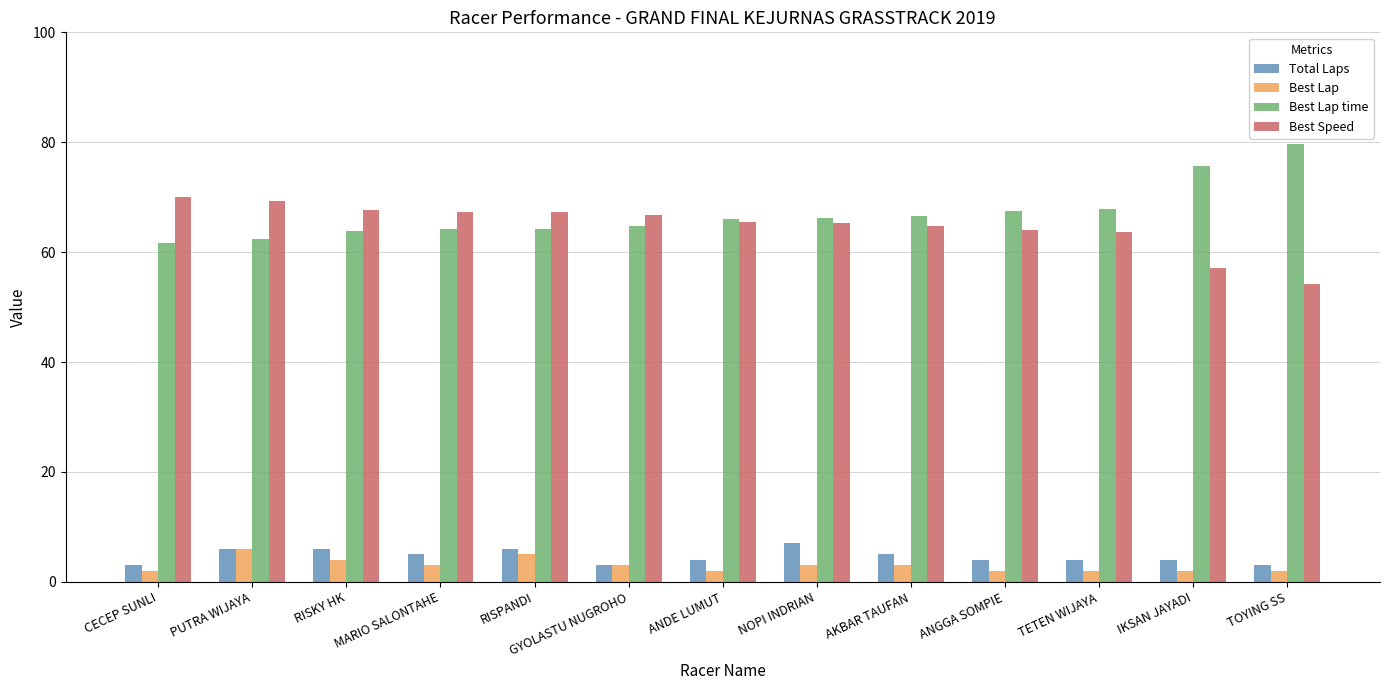

Which series has the largest total across all categories?

Best Lap time